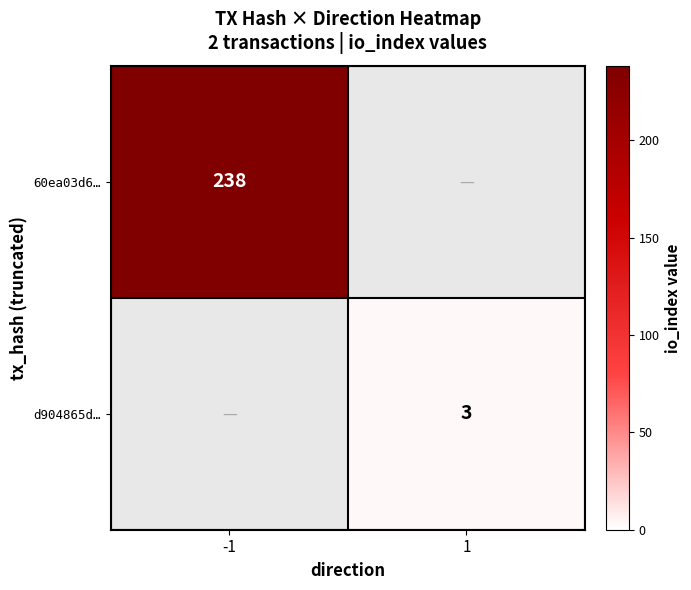

How many categories are shown in the chart?

2